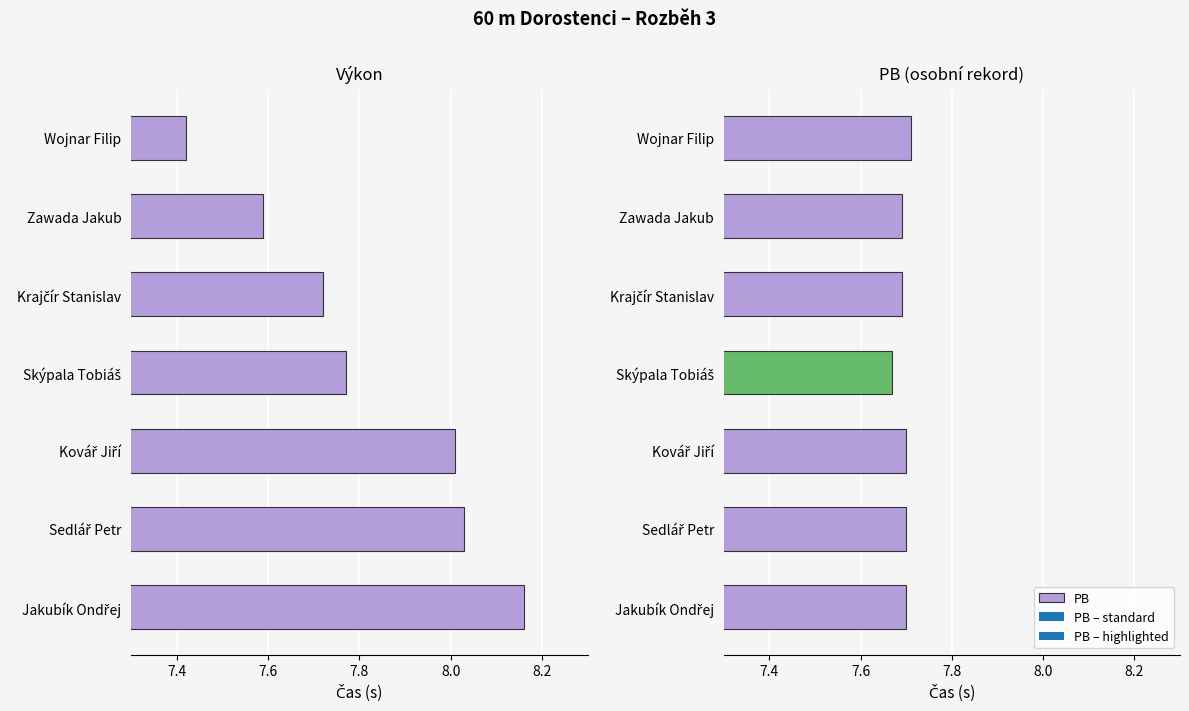

What is the difference between the maximum and minimum values in the Výkon series?

0.7